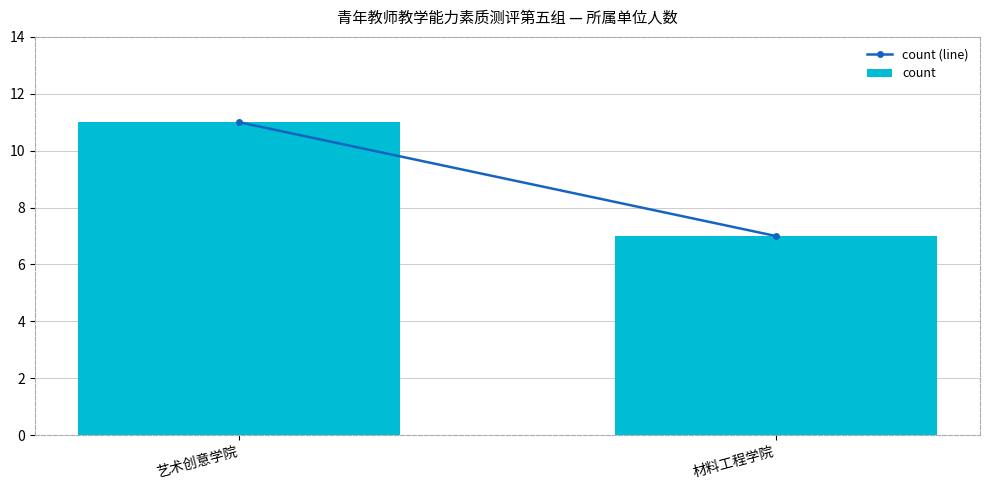

What is the difference between the values at 艺术创意学院 and 材料工程学院?

4